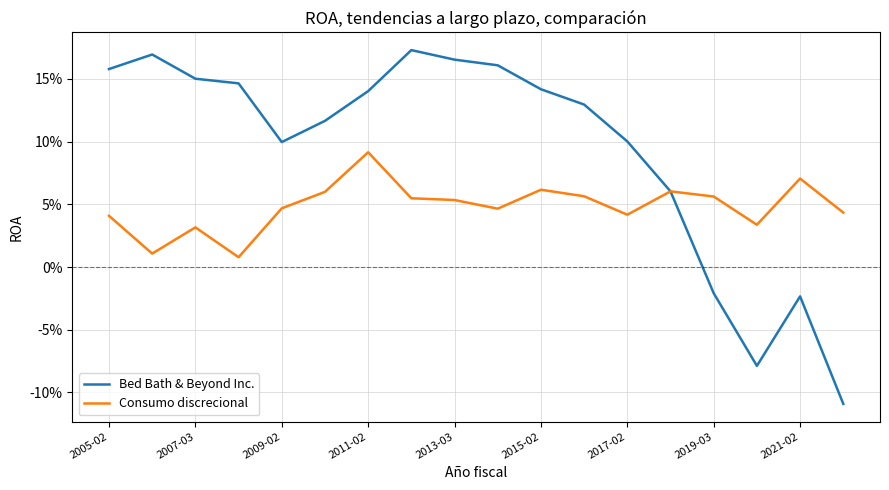

What is the difference between the maximum and minimum values in the Bed Bath & Beyond Inc. series?

0.3